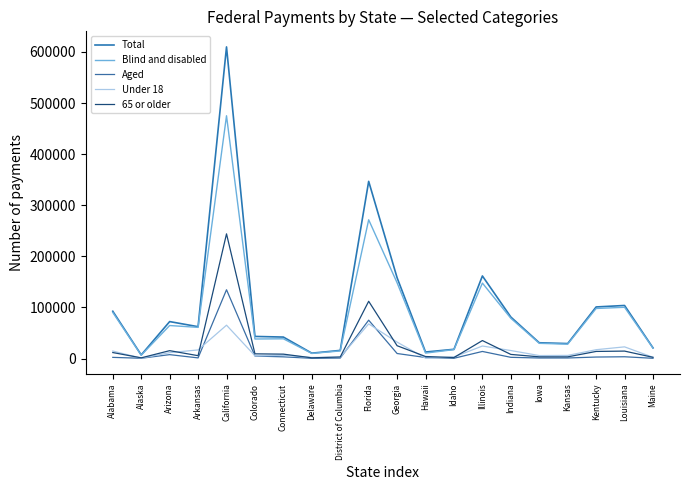

List the series in order of their peak value, lowest first.

Under 18, Aged, 65 or older, Blind and disabled, Total